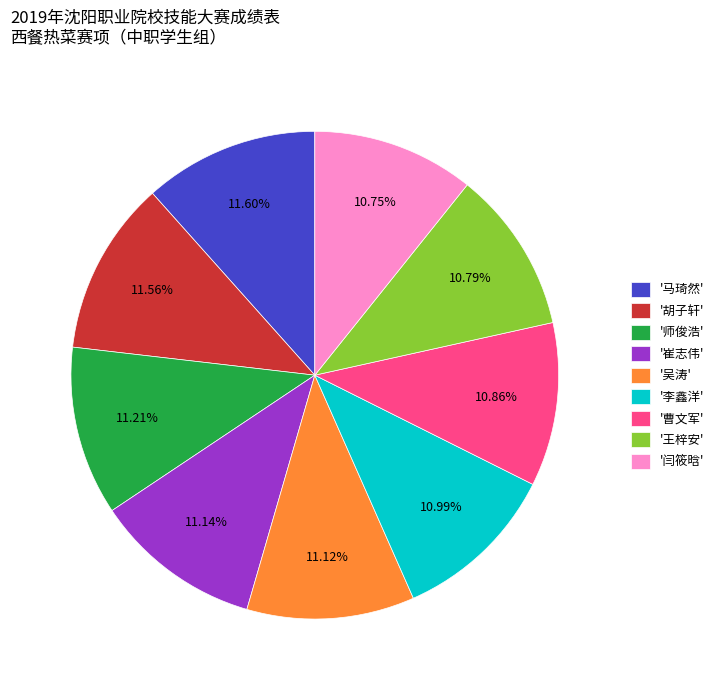

Does any single category account for the majority?

No